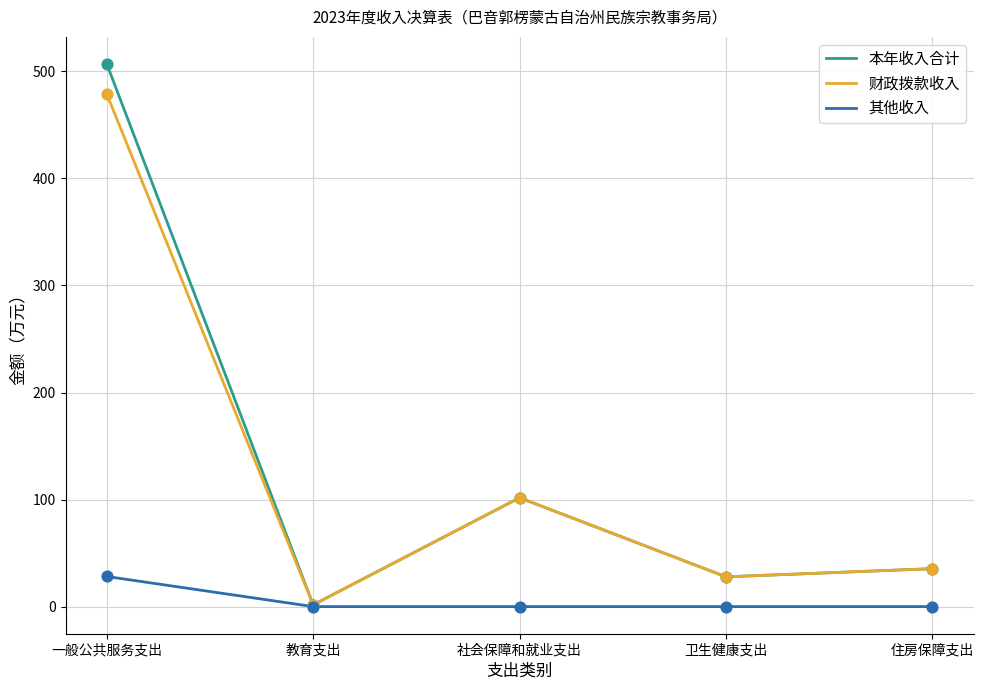

Which series has the largest range (max minus min)?

本年收入合计